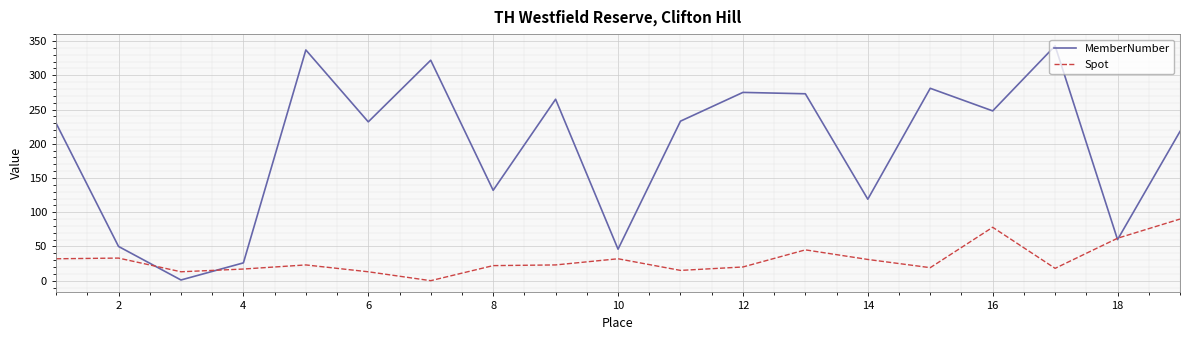

Which series has the widest spread of values?

MemberNumber